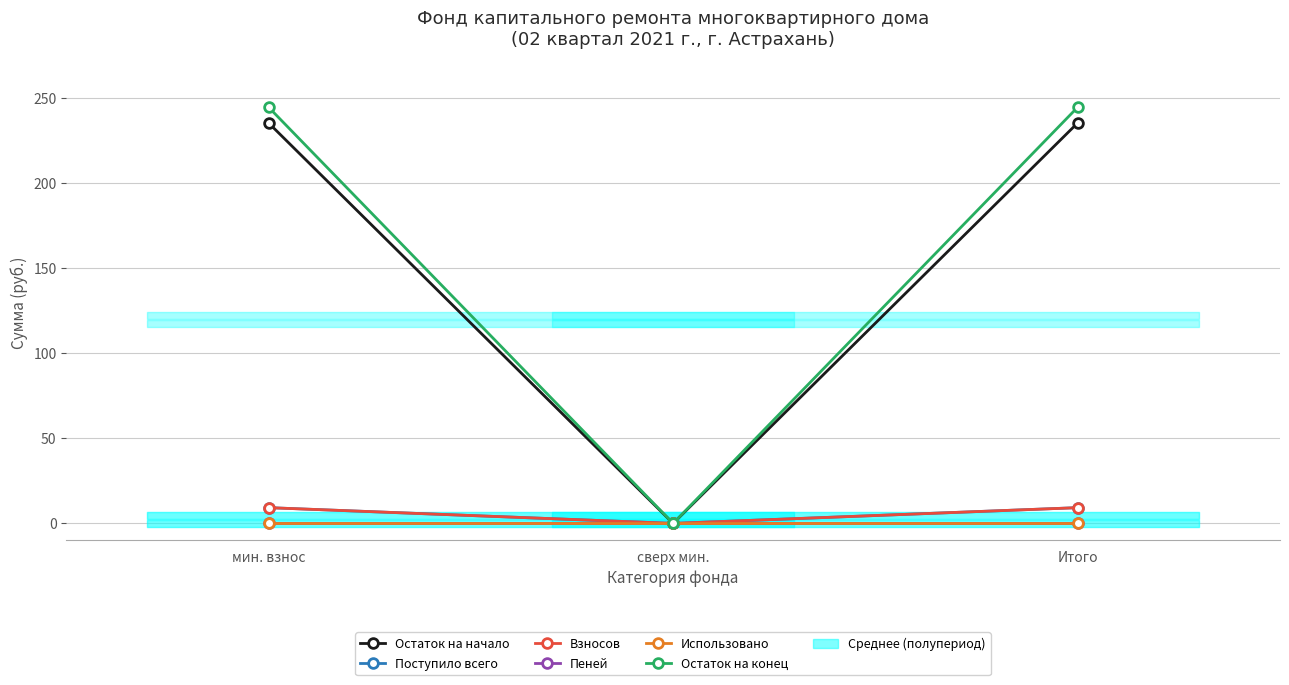

What is the sum of the Остаток на начало values at мин. взнос and Итого?

470.4